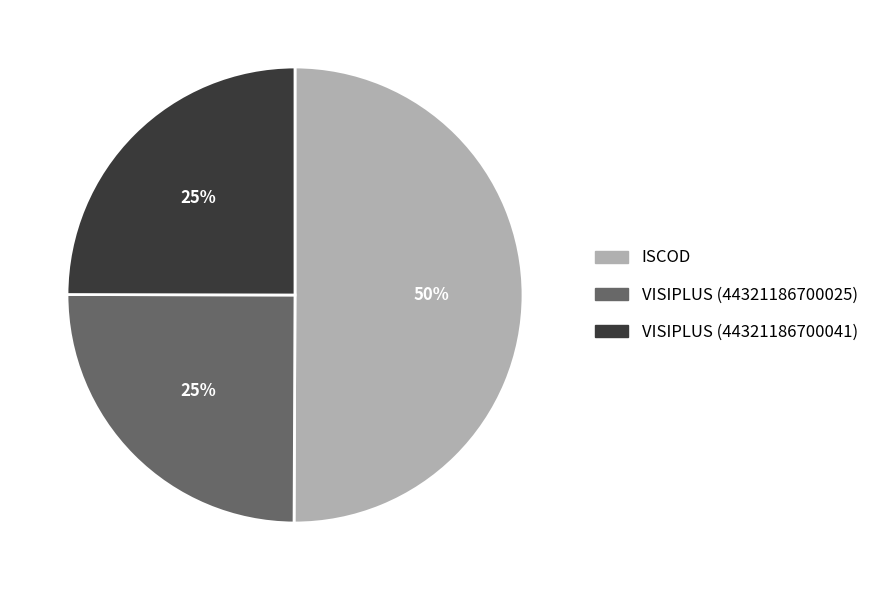

What is the ratio of the value at VISIPLUS (44321186700025) to the value at ISCOD?

0.5